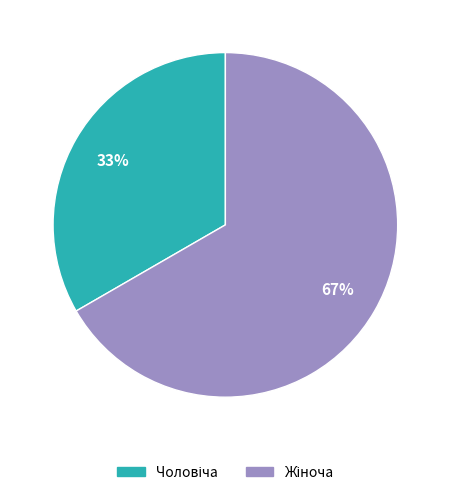

To the nearest percent, what is the average slice percentage?

50%